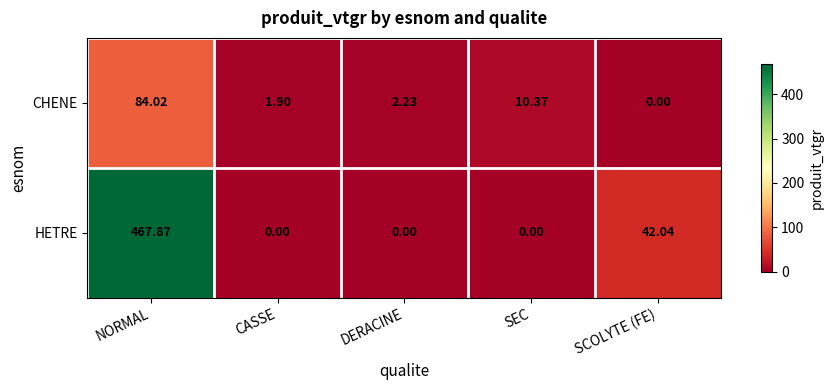

Rank the series by their average value, from lowest to highest.

CHENE, HETRE